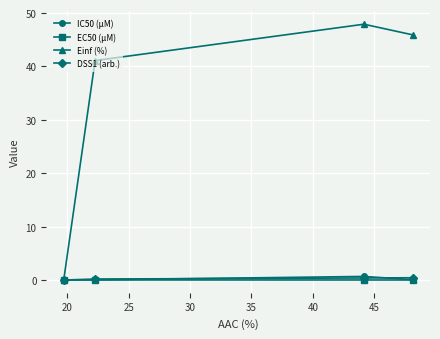

What is the maximum value shown in the chart?

47.9